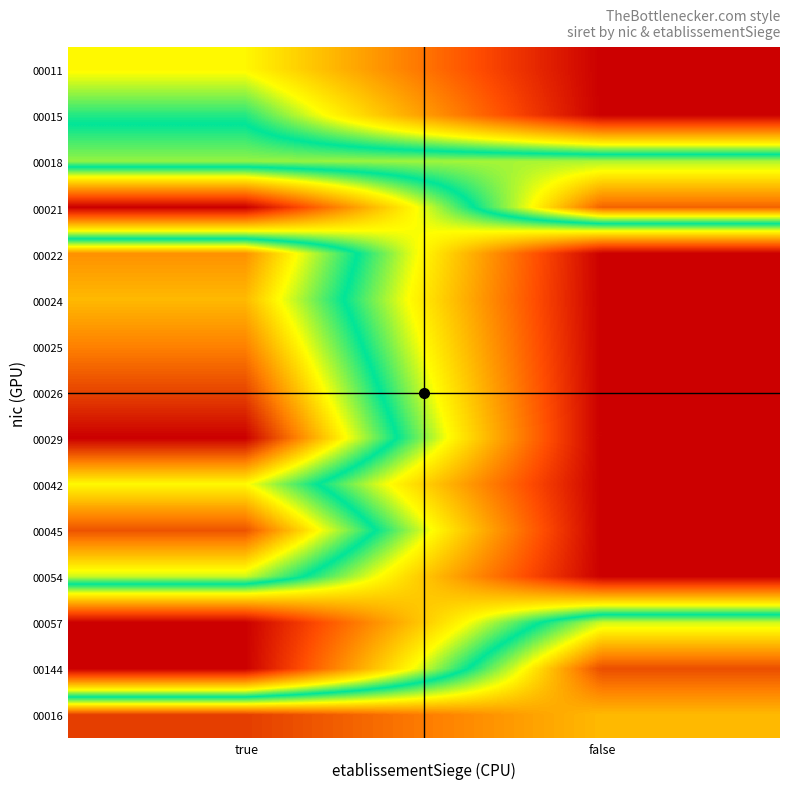

Rank the series by their maximum value, from lowest to highest.

00011, 00015, 00018, 00054, 00057, 00042, 00024, 00022, 00025, 00021, 00045, 00144, 00026, 00016, 00029